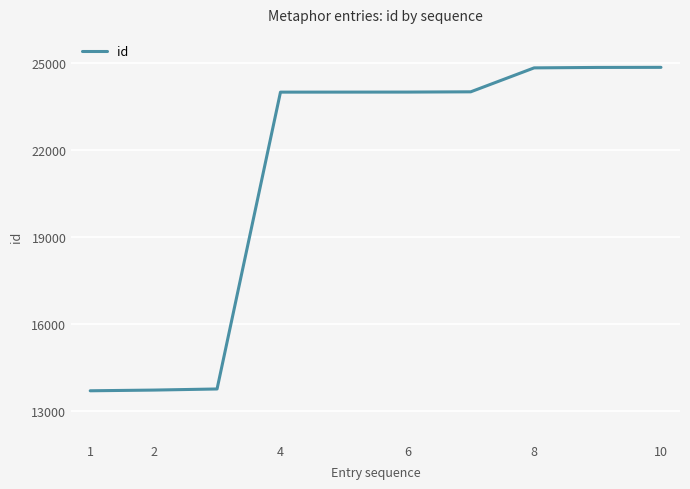

What is the greatest value displayed?

24846